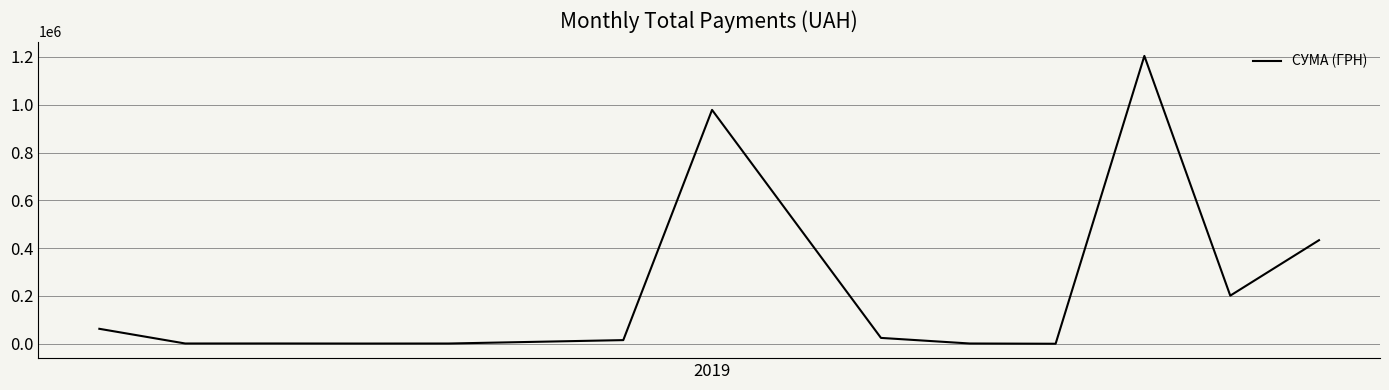

What is the greatest value displayed?

1204251.0